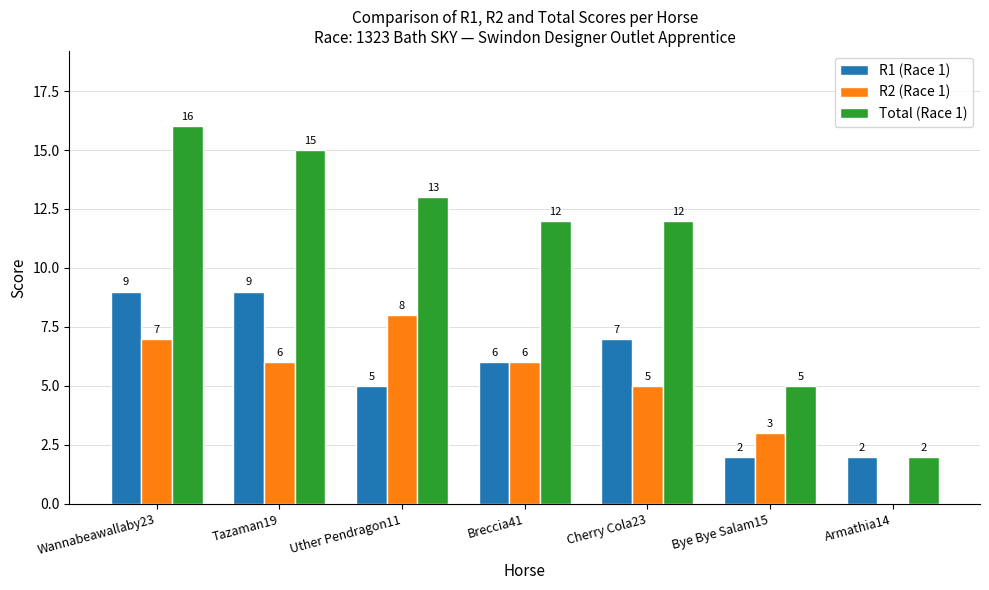

Does the chart contain stacked bars?

No